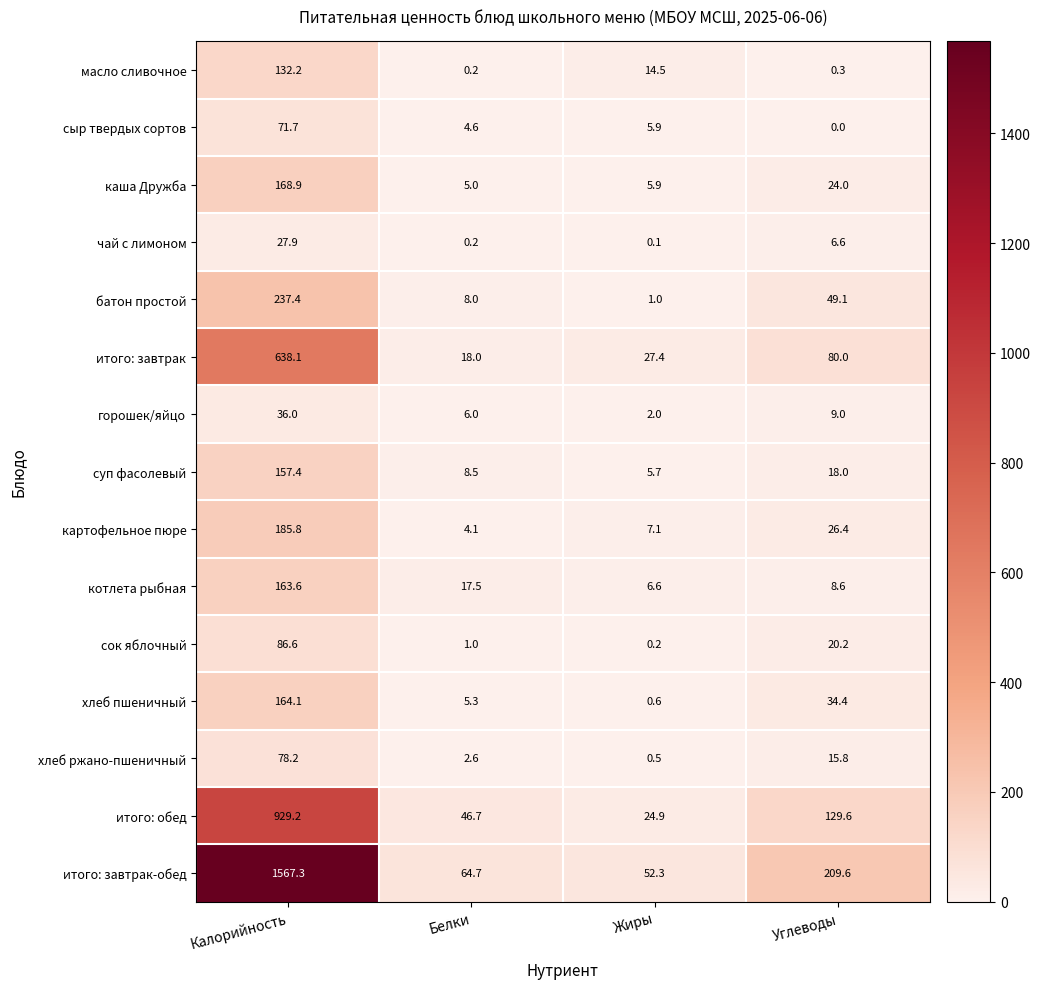

At which label is котлета рыбная closest to 85?

Белки